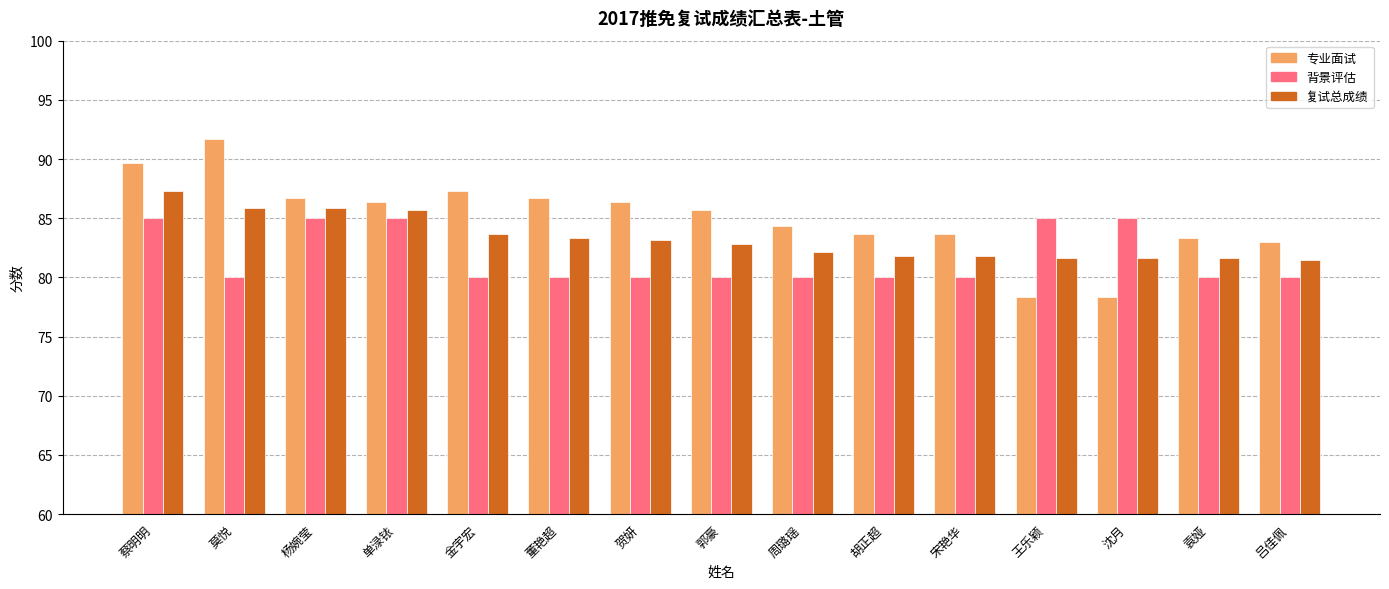

List the series in order of their overall mean, lowest first.

背景评估, 复试总成绩, 专业面试